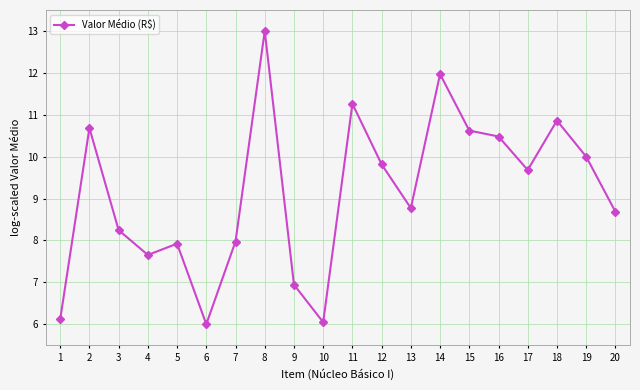

The value at 8 is 17.3. True or false?

False